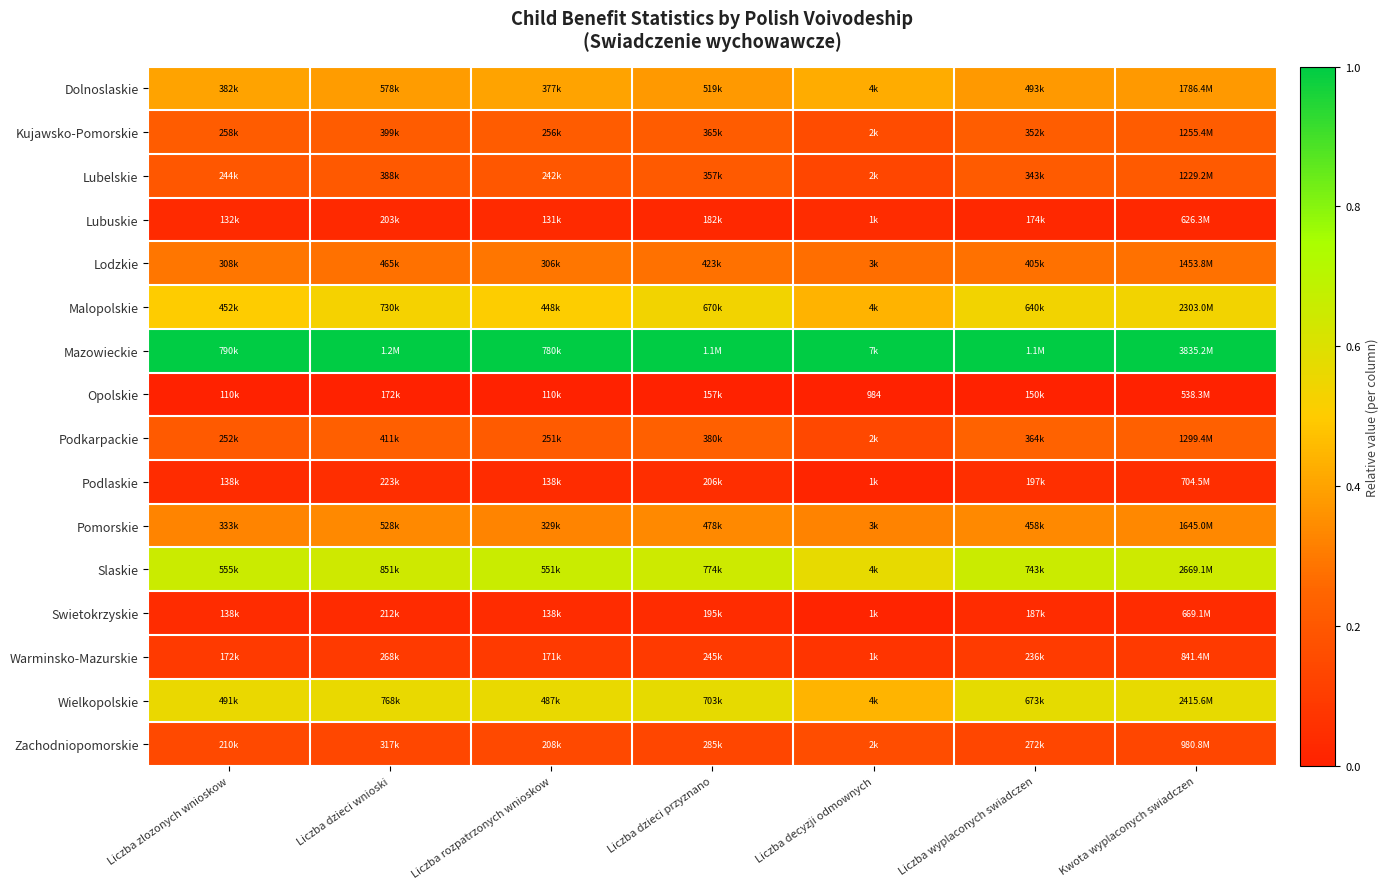

Count the number of categories in the chart.

7